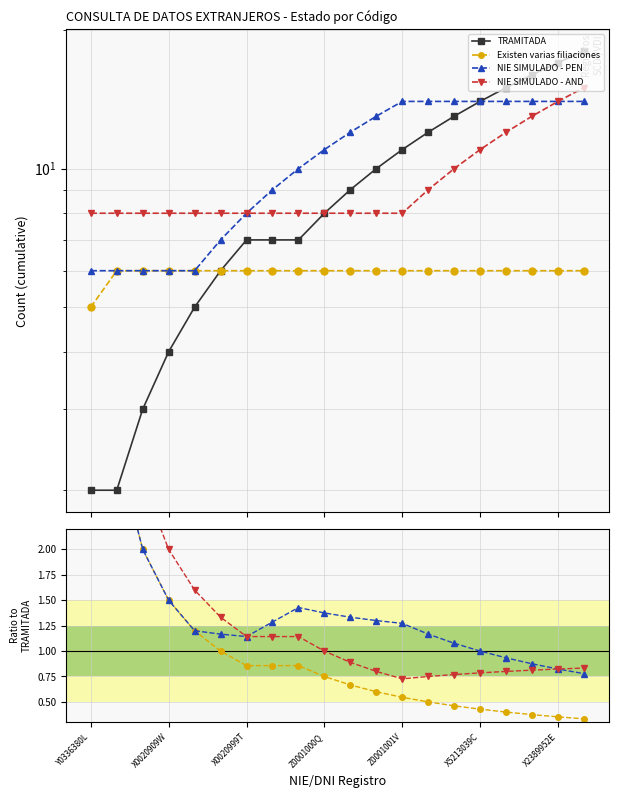

What is the value of the TRAMITADA point at the 14th from the left?

12.0